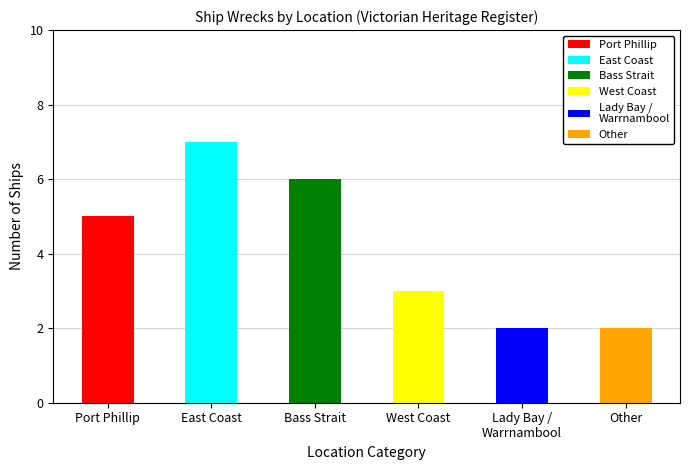

What is the smallest value displayed?

2